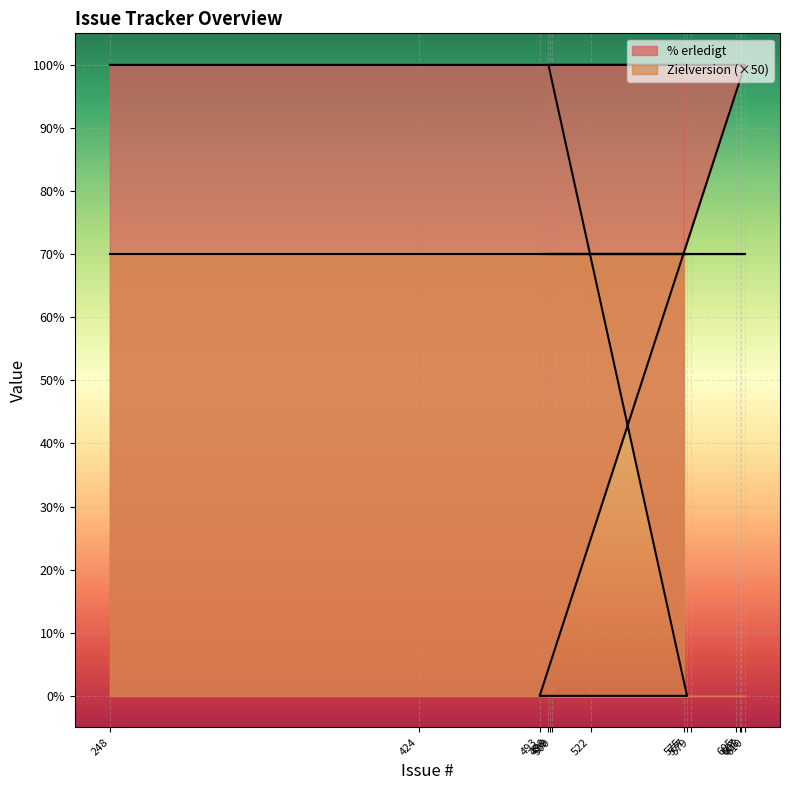

How many values are above zero?

12